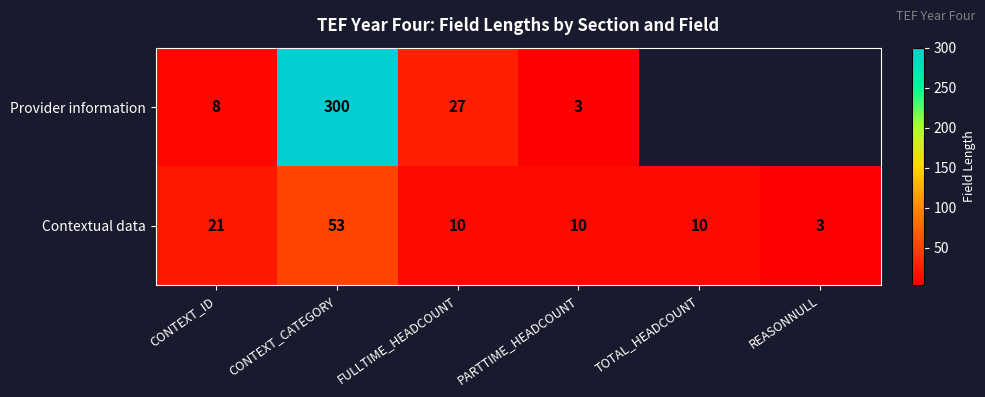

At how many categories does at least one series exceed 244?

1